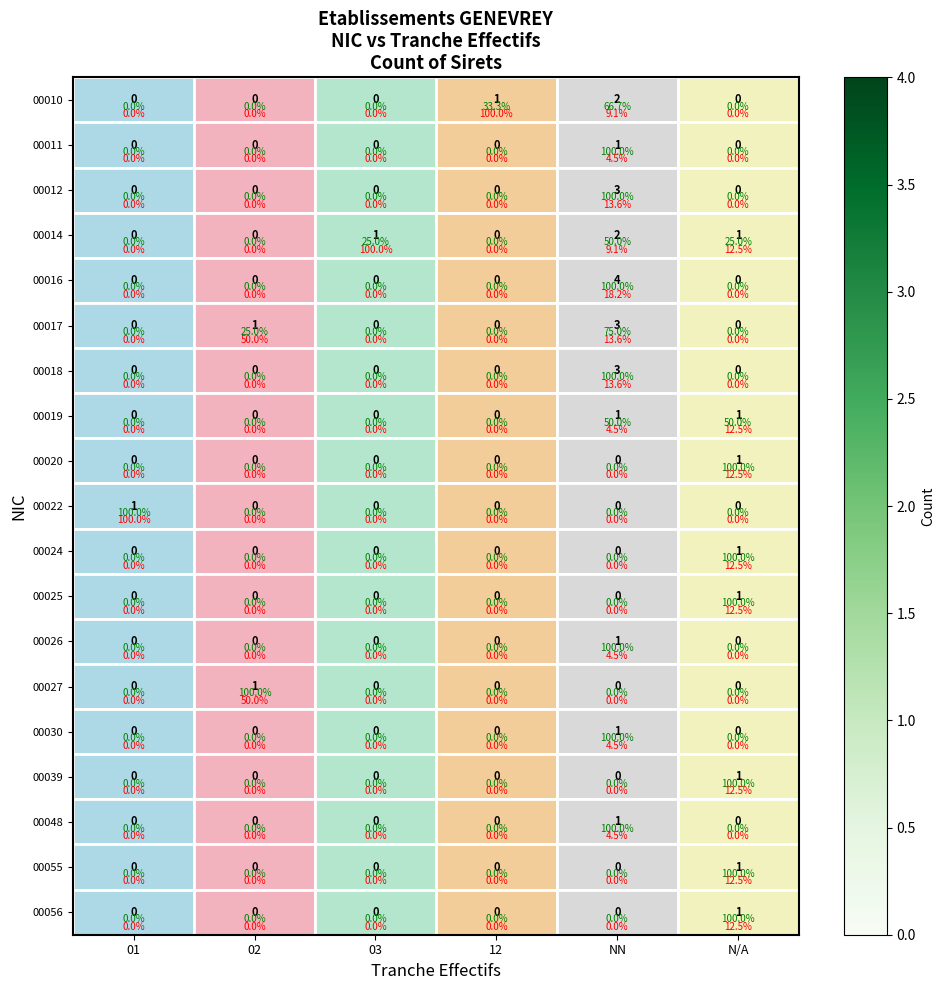

Is it true that 00017 equals 1 at 12?

False